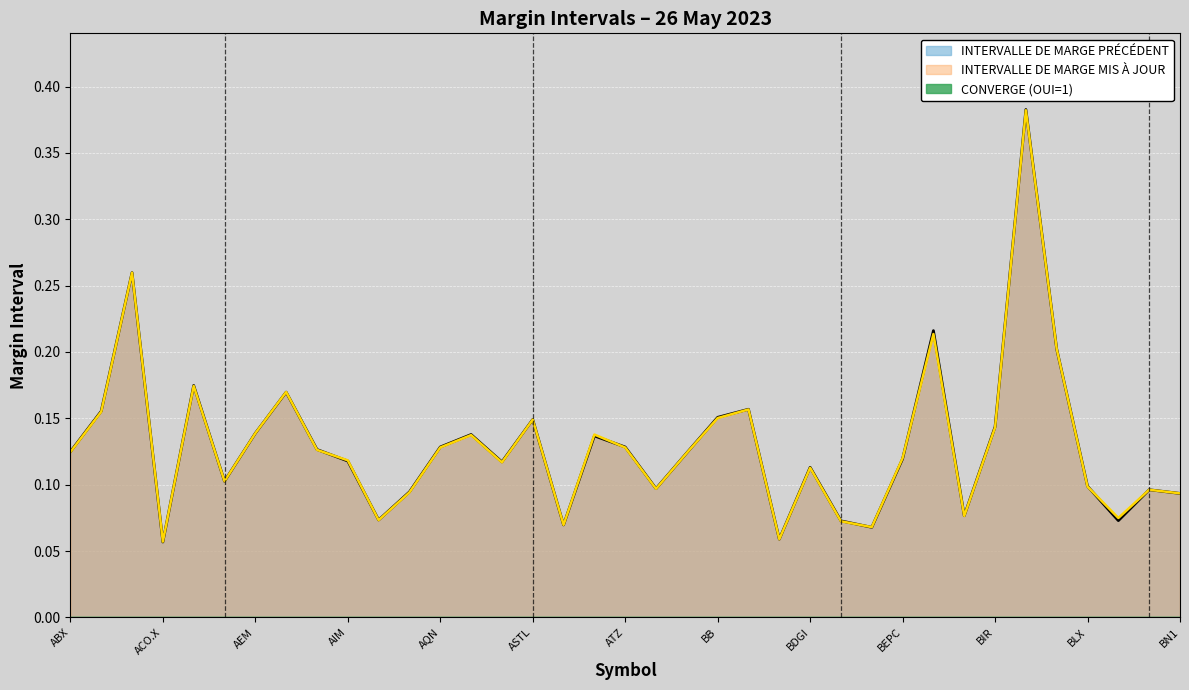

Reading left to right, what are all the values shown in this chart?

INTERVALLE DE MARGE PRÉCÉDENT: ABX=0.1	AC=0.2	ACB=0.3	ACO.X=0.1	ACQ=0.2	AD.UN=0.1	AEM=0.1	AGI=0.2	AIF=0.1	AIM=0.1	ALA=0.1	AP.UN=0.1	AQN=0.1	ARE=0.1	ARX=0.1	ASTL=0.1	ATD=0.1	ATS=0.1	ATZ=0.1	AX.UN=0.1	BAM=0.1	BB=0.2	BBD.B=0.2	BCE=0.1	BDGI=0.1	BEI.UN=0.1	BEP.UN=0.1	BEPC=0.1	BHC=0.2	BIP.UN=0.1	BIR=0.1	BITF=0.4	BLDP=0.2	BLX=0.1	BMO=0.1	BN=0.1	BN1=0.1
INTERVALLE DE MARGE MIS À JOUR: ABX=0.1	AC=0.2	ACB=0.3	ACO.X=0.1	ACQ=0.2	AD.UN=0.1	AEM=0.1	AGI=0.2	AIF=0.1	AIM=0.1	ALA=0.1	AP.UN=0.1	AQN=0.1	ARE=0.1	ARX=0.1	ASTL=0.1	ATD=0.1	ATS=0.1	ATZ=0.1	AX.UN=0.1	BAM=0.1	BB=0.2	BBD.B=0.2	BCE=0.1	BDGI=0.1	BEI.UN=0.1	BEP.UN=0.1	BEPC=0.1	BHC=0.2	BIP.UN=0.1	BIR=0.1	BITF=0.4	BLDP=0.2	BLX=0.1	BMO=0.1	BN=0.1	BN1=0.1